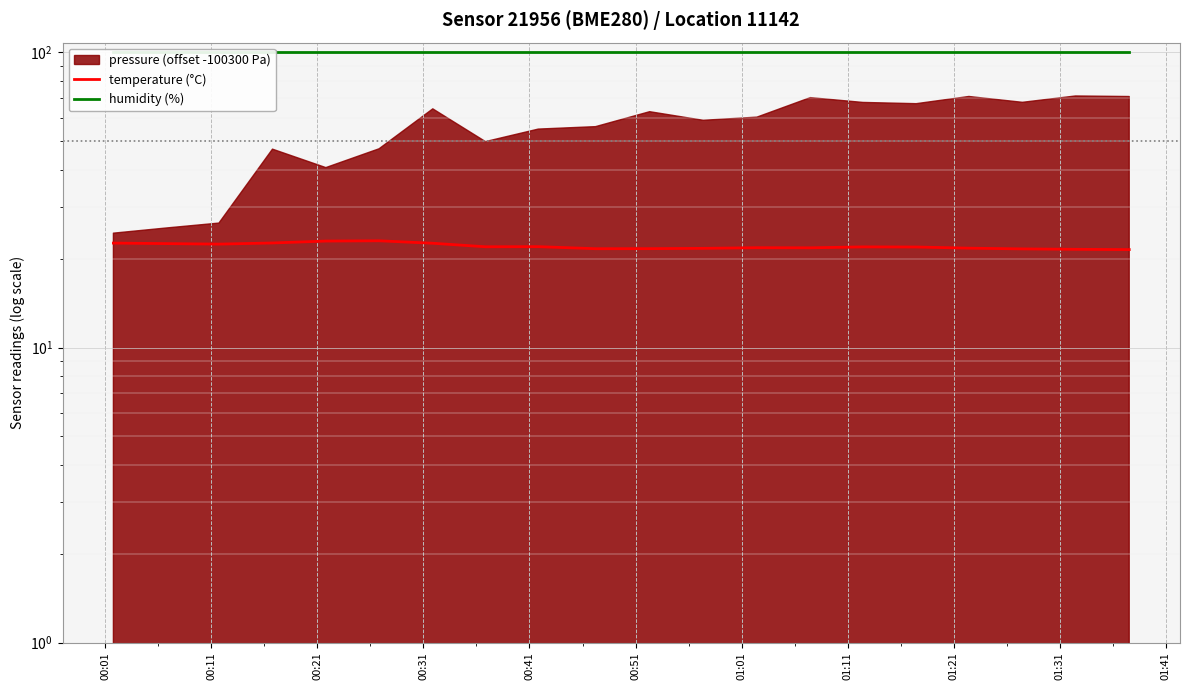

How many lines are shown in the chart?

2